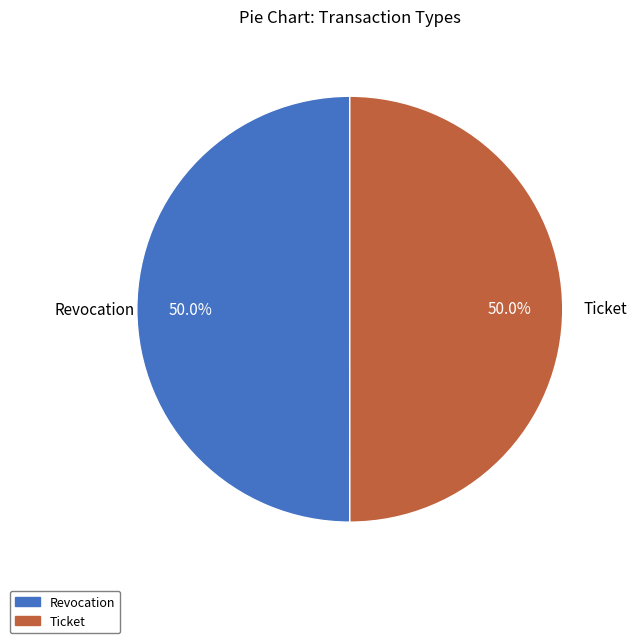

Combined, do Ticket and Revocation account for over 50%?

Yes